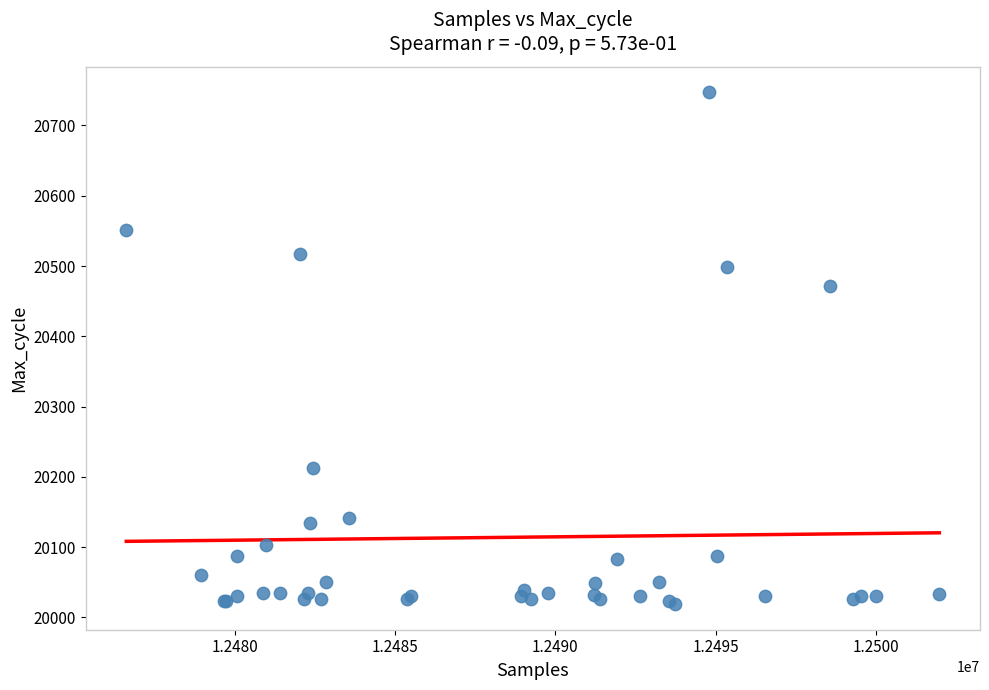

What Y value in the scatter plot is closest to 20383?

20471